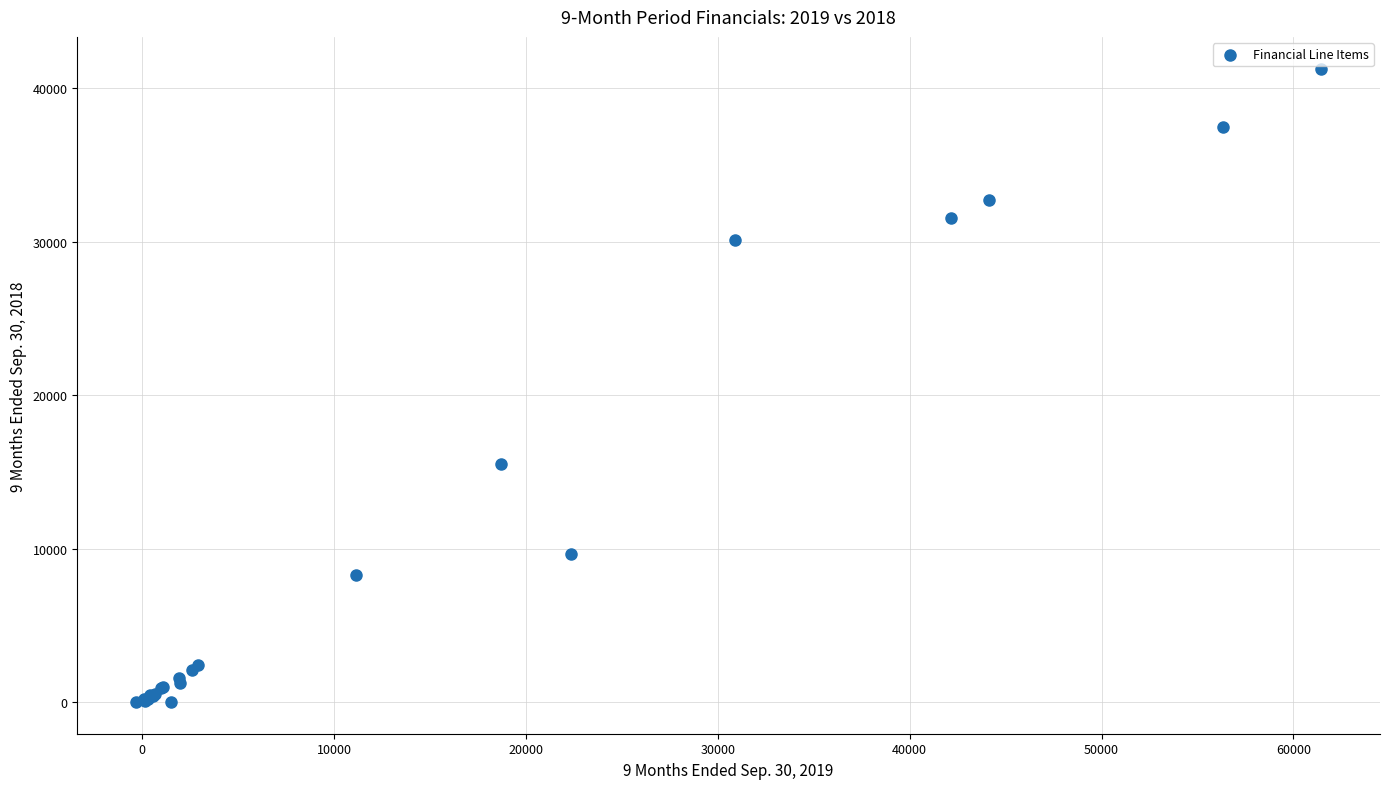

What Y value in the scatter plot is closest to 20648?

15502